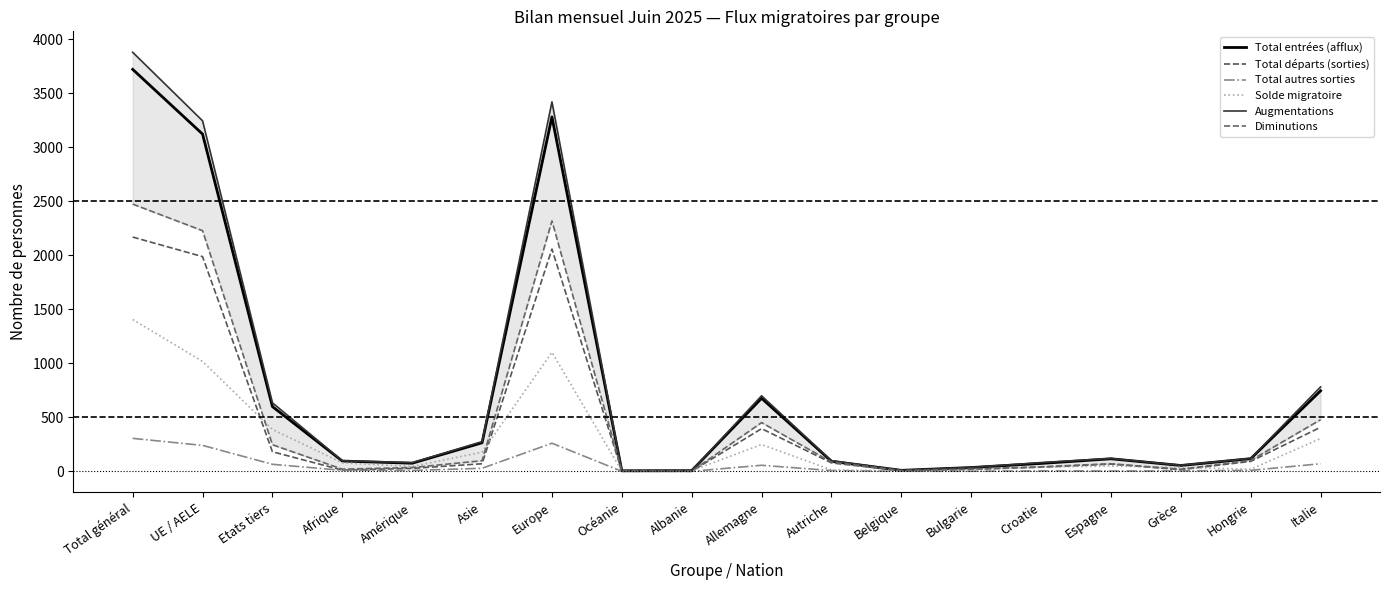

Is the value of Total autres sorties at Europe greater than the value of Total entrées (afflux) at Europe?

No